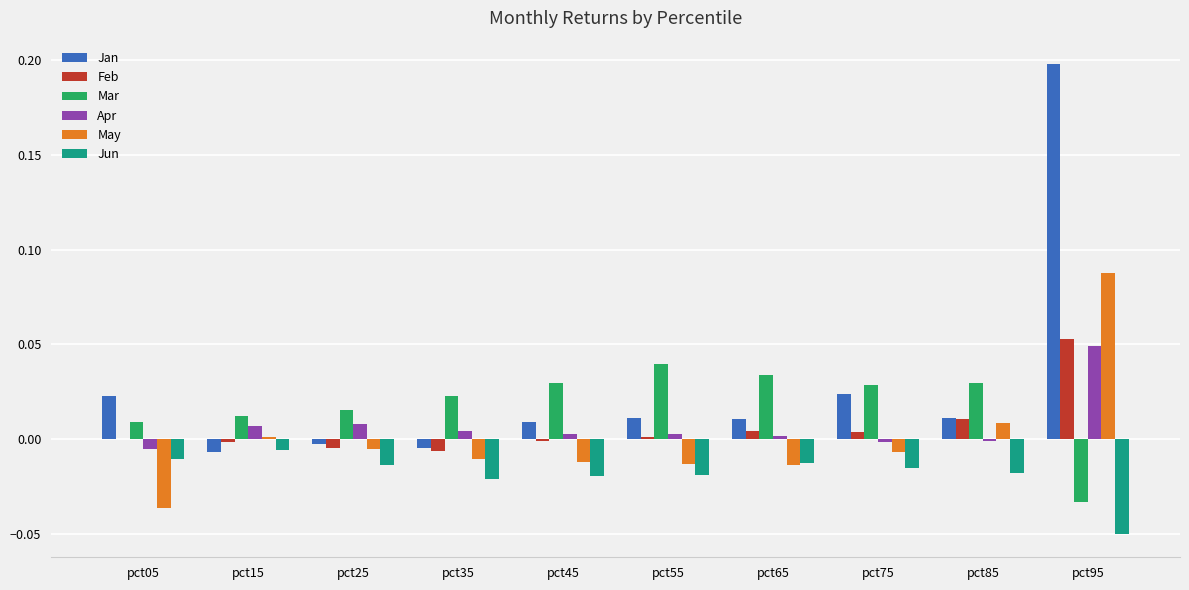

Where does the Jan series first go above 0?

pct05